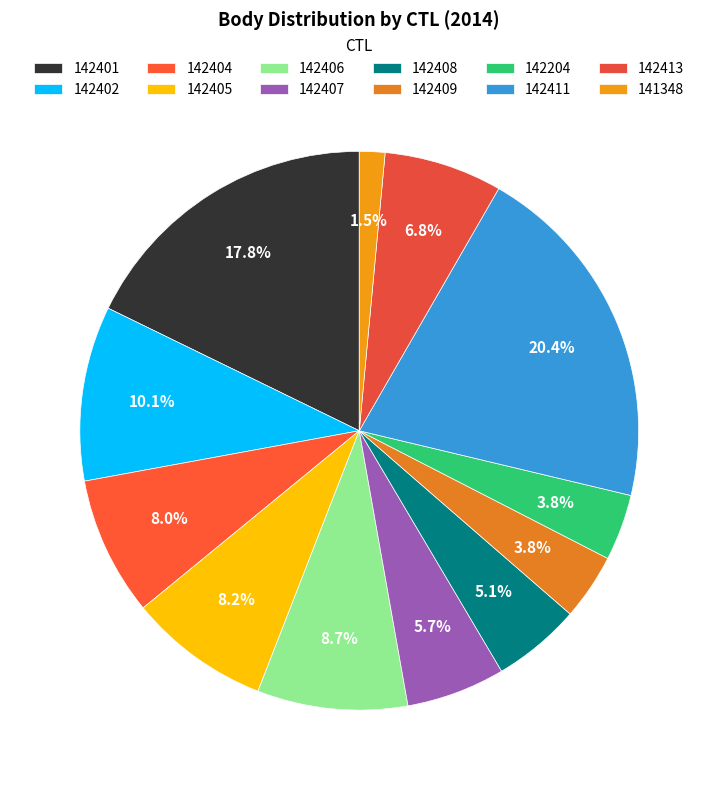

Count the number of slices in the pie.

12